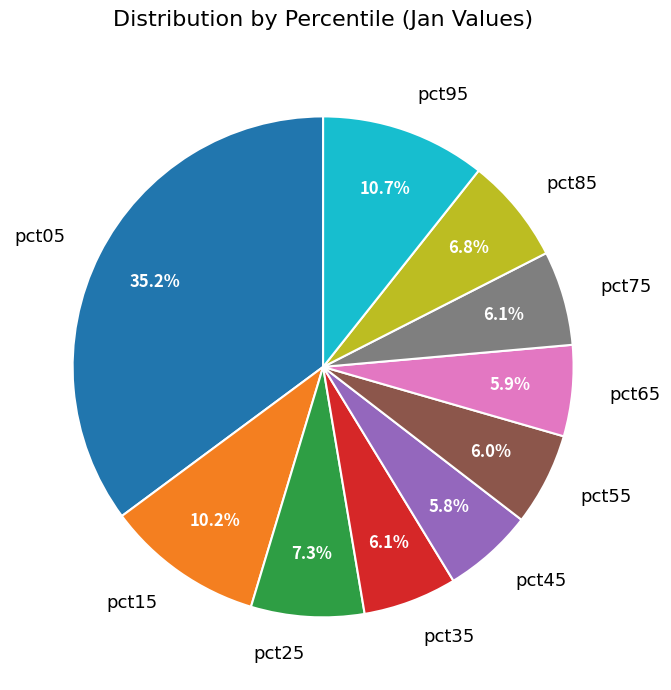

Which category has the biggest portion of the pie?

pct05